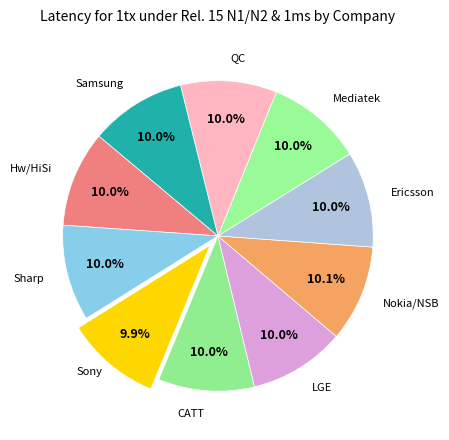

How many segments does this pie chart have?

10